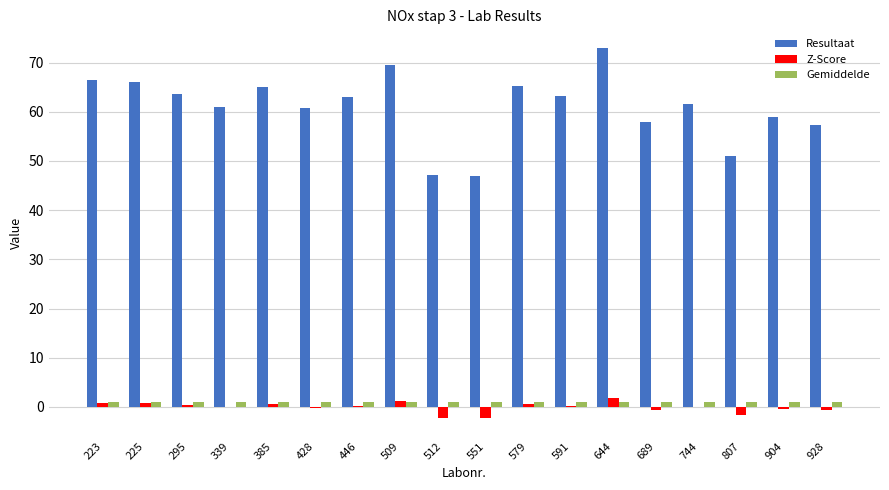

What is the maximum value shown in the chart?

73.0